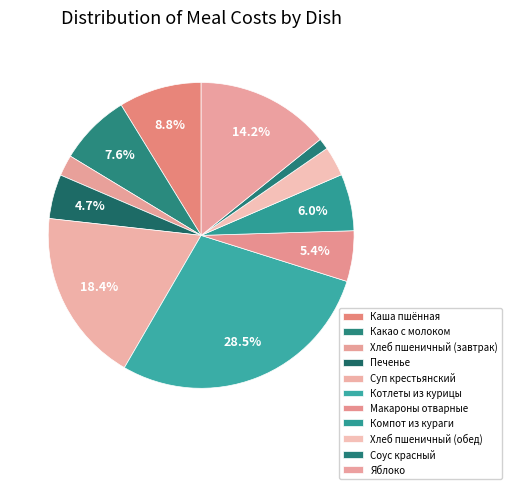

What percentage do Яблоко and Печенье together represent?

18.9%